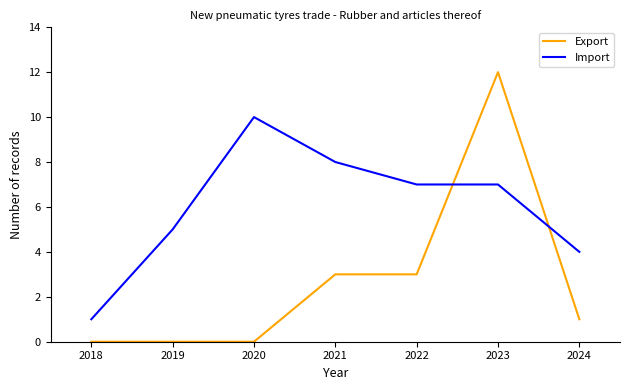

What is the sum of all Import values?

42